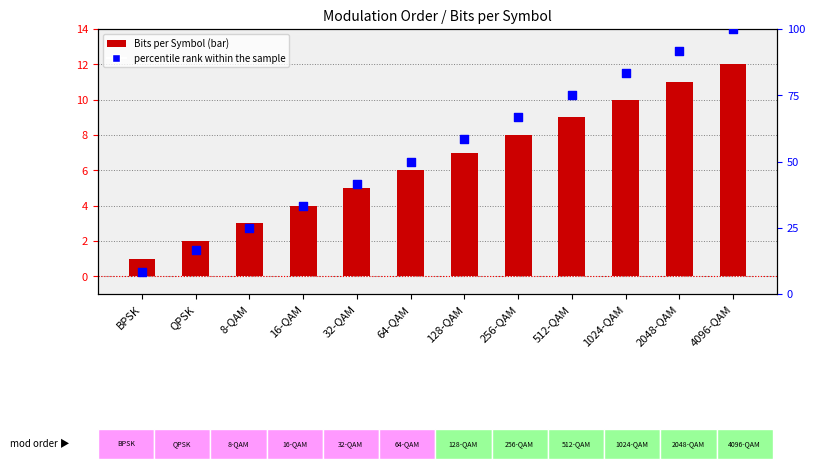

At which category is the sum across all series the highest?

4096-QAM